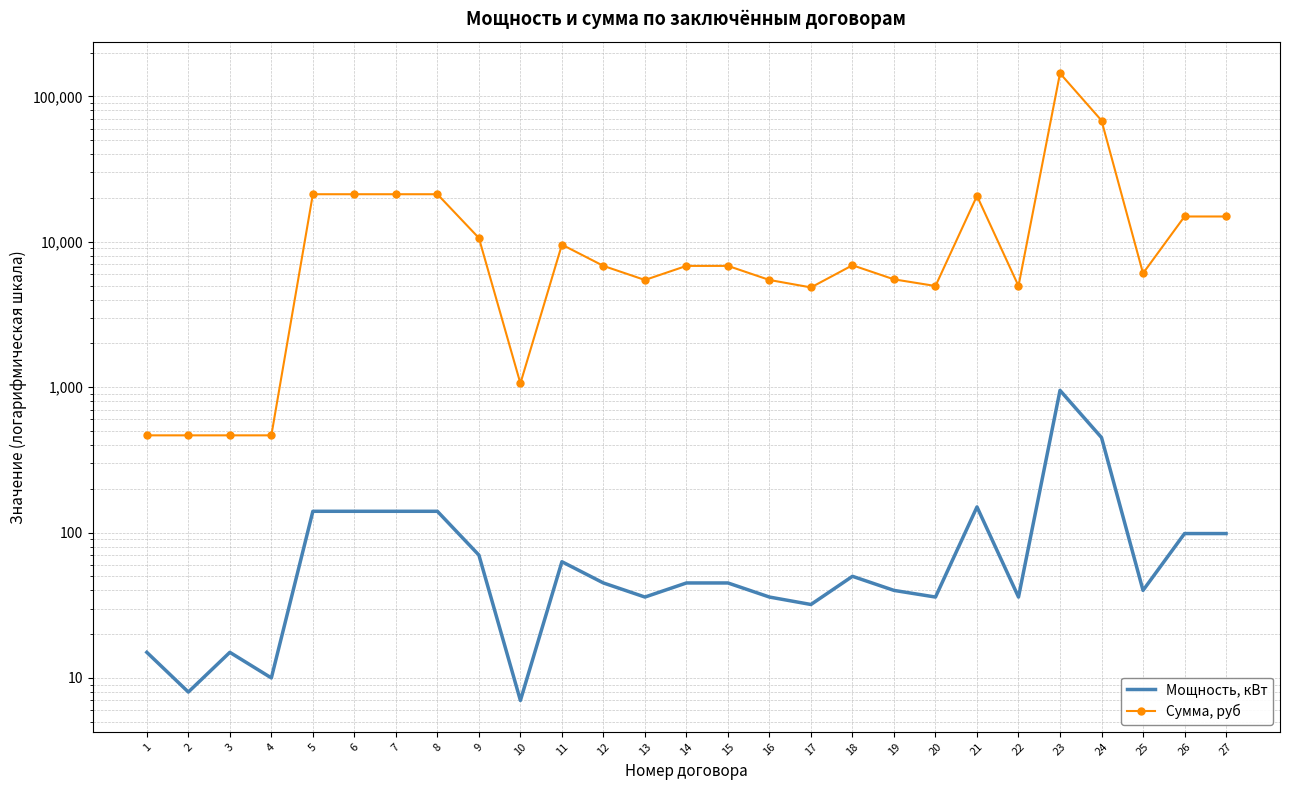

Rank the series by their average value, from highest to lowest.

Сумма, руб, Мощность, кВт